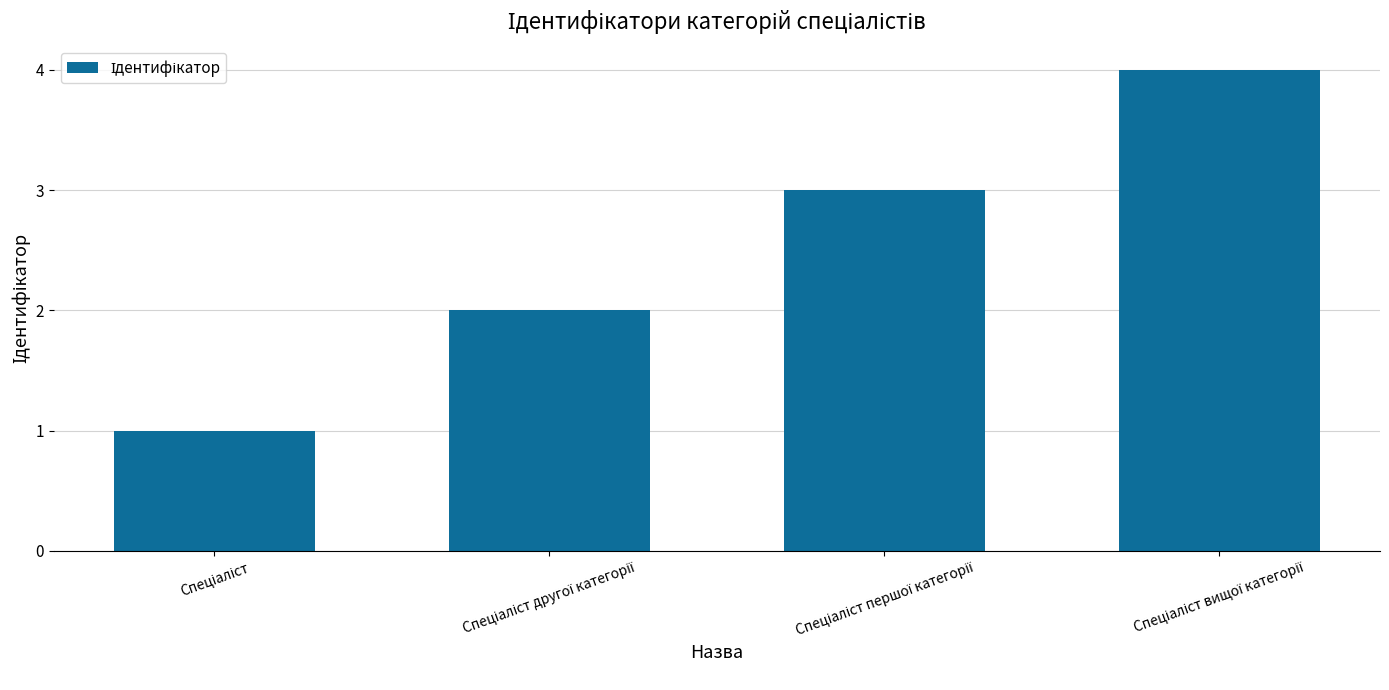

What is the greatest value displayed?

4